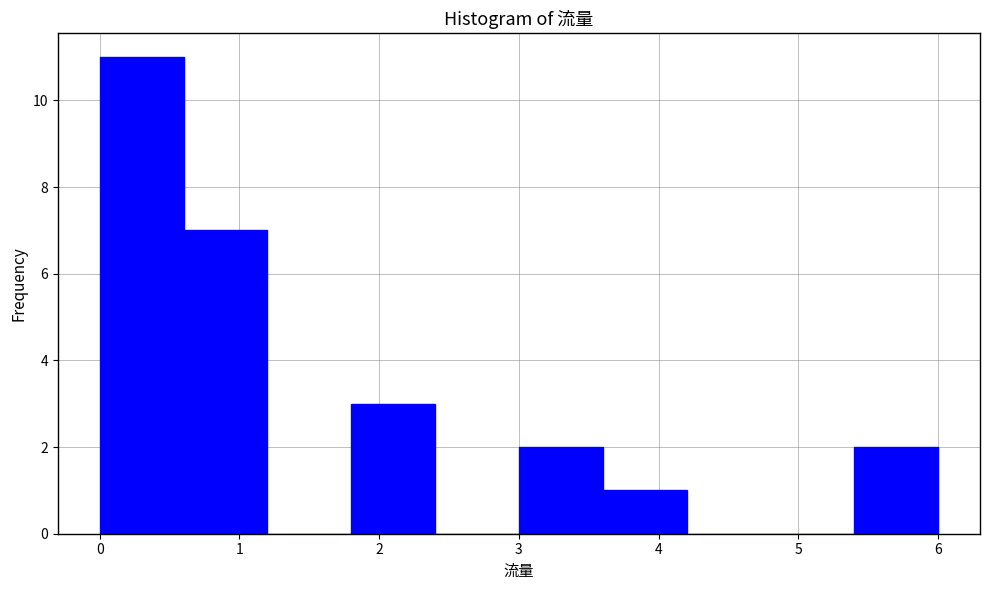

Which range on the x-axis has the tallest bar?

0.0 to 0.6